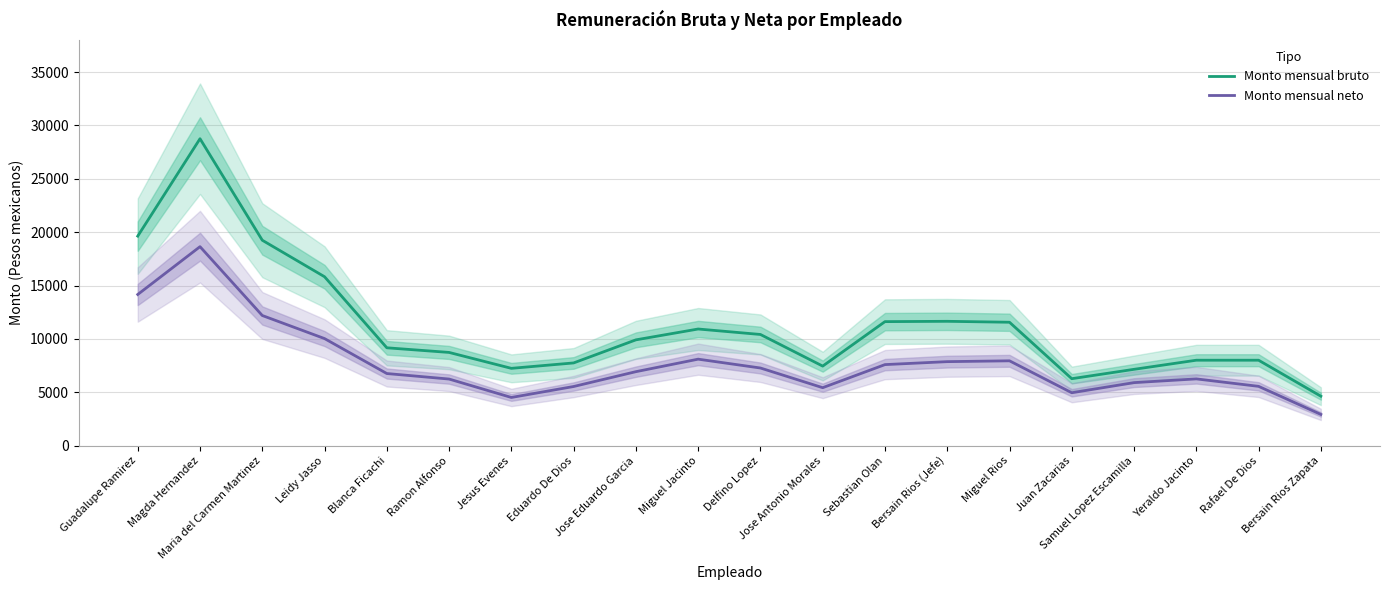

How many values in the Monto mensual bruto series exceed 9916?

10